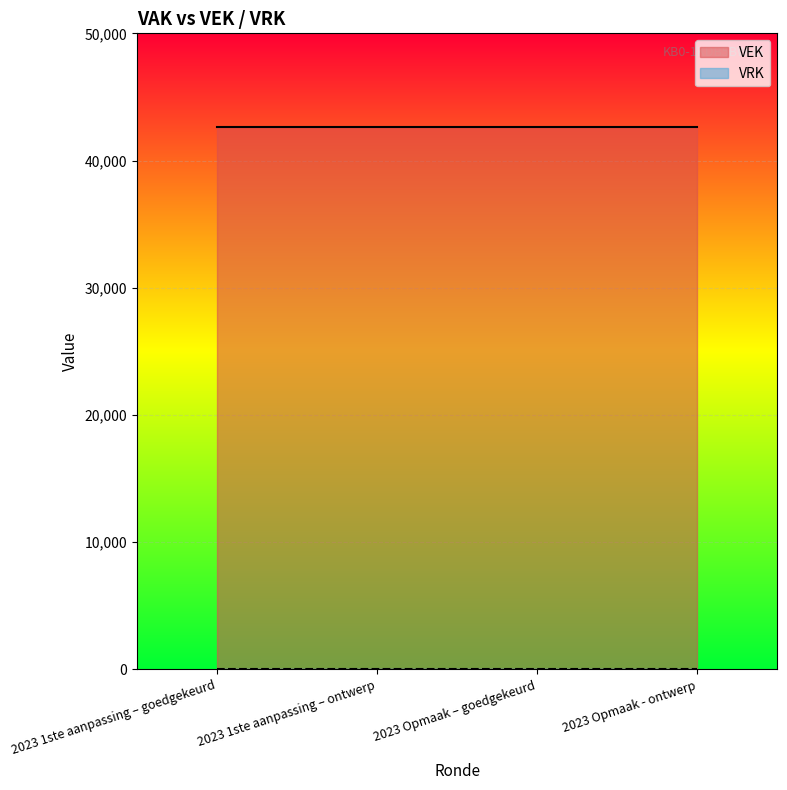

What is the approximate value of VEK at 2023 Opmaak – goedgekeurd?

42611